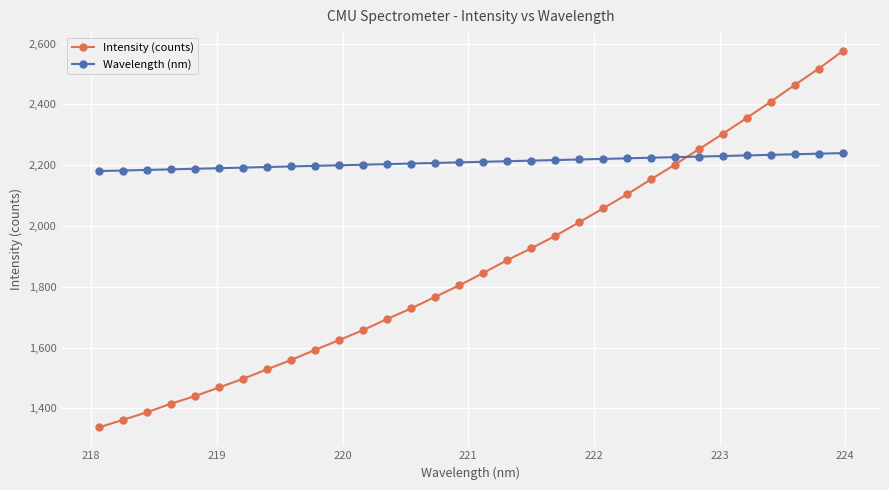

What is the value of the Wavelength (nm) point at the 18th from the left?

2213.1